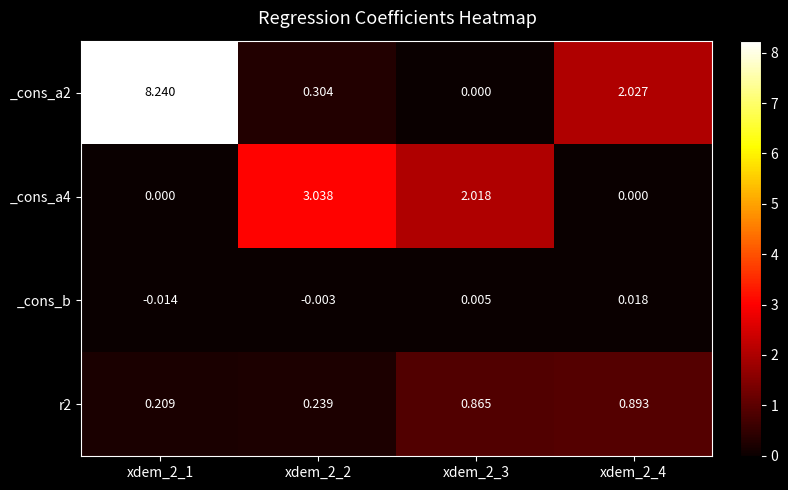

What is the maximum value shown in the chart?

8.2